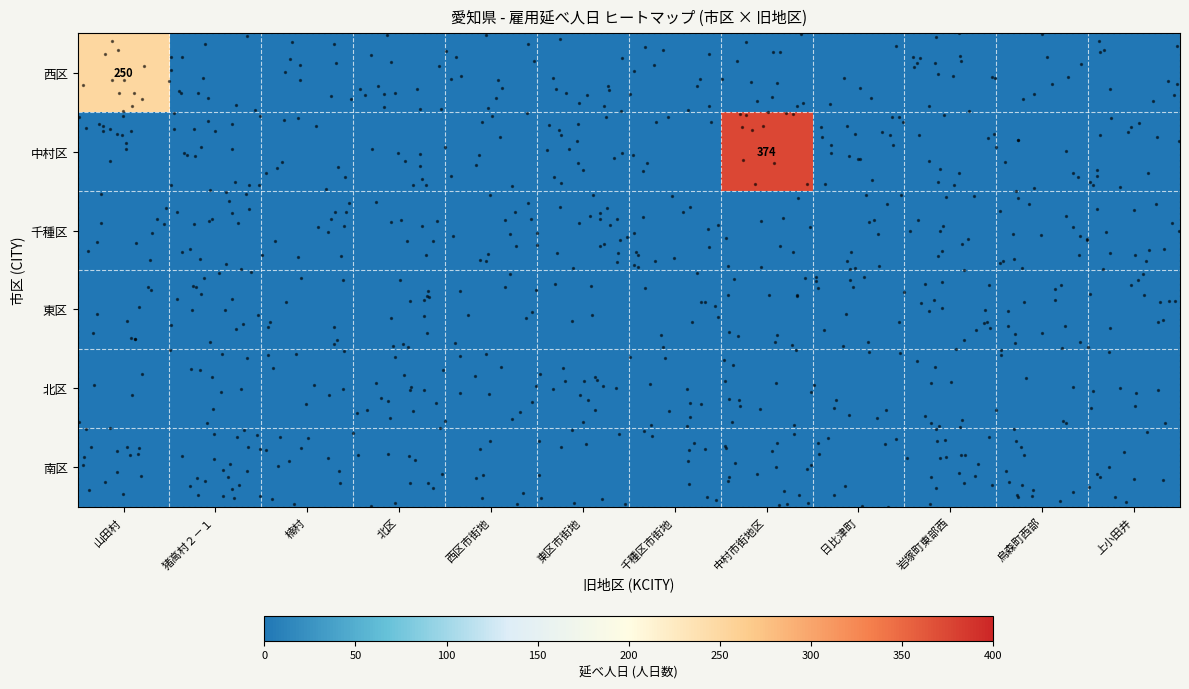

Rank the categories by 東区 value from highest to lowest.

山田村, 猪高村２－１, 楠村, 北区, 西区市街地, 東区市街地, 千種区市街地, 中村市街地区, 日比津町, 岩塚町東部西, 烏森町西部, 上小田井